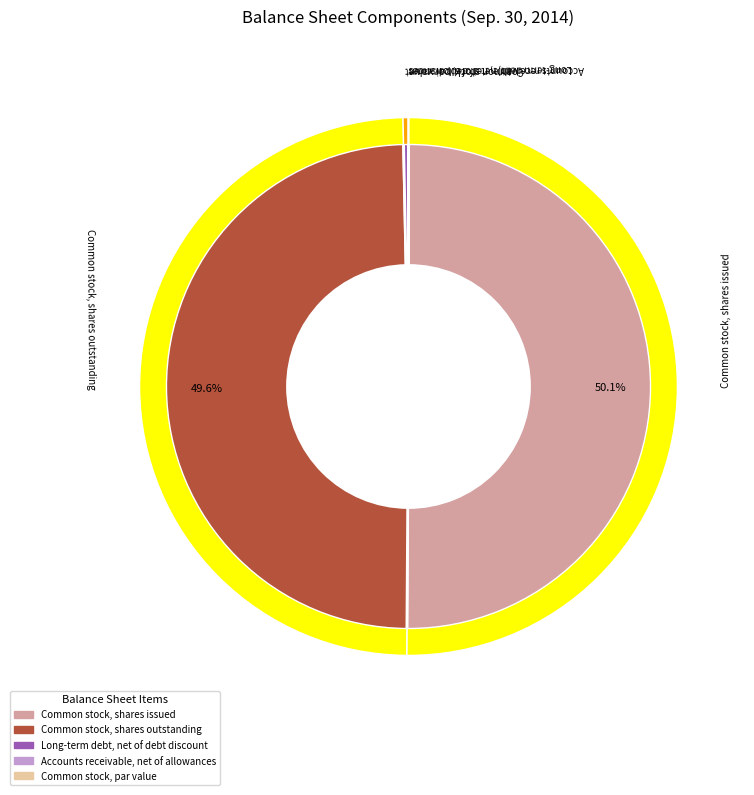

How many segments does this pie chart have?

5